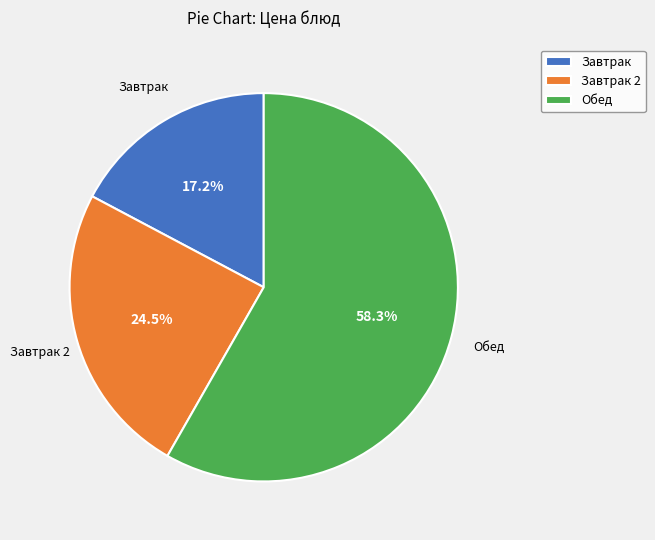

Rank the categories by value from lowest to highest.

Завтрак, Завтрак 2, Обед